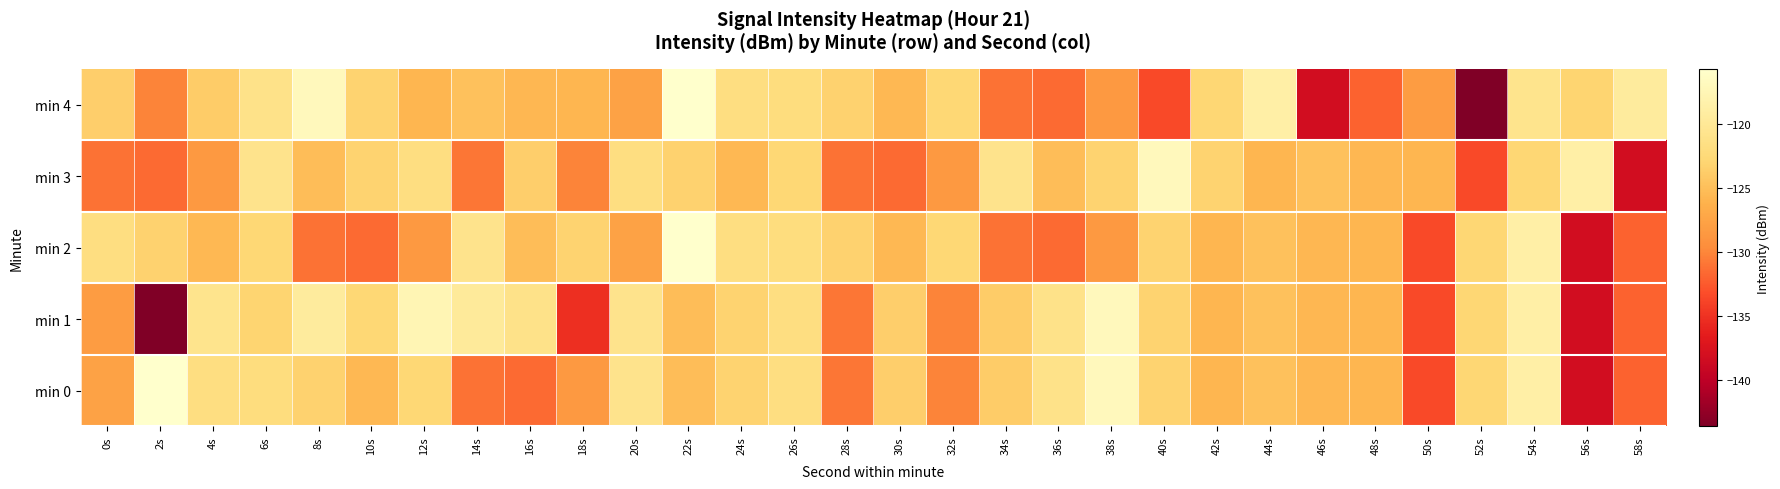

Reading left to right, list all the values displayed in this chart.

min 0: 0s=-127.6	2s=-115.7	4s=-121.8	6s=-122.0	8s=-123.3	10s=-125.5	12s=-122.8	14s=-131.2	16s=-131.5	18s=-128.6	20s=-121.0	22s=-125.2	24s=-123.2	26s=-121.7	28s=-130.9	30s=-123.6	32s=-130.1	34s=-123.8	36s=-121.1	38s=-117.0	40s=-123.2	42s=-125.8	44s=-124.8	46s=-125.7	48s=-125.8	50s=-133.5	52s=-122.9	54s=-118.8	56s=-138.2	58s=-132.0
min 1: 0s=-128.2	2s=-143.6	4s=-120.8	6s=-123.1	8s=-119.5	10s=-122.7	12s=-117.6	14s=-119.7	16s=-121.1	18s=-135.1	20s=-121.0	22s=-125.2	24s=-123.2	26s=-121.7	28s=-130.9	30s=-123.6	32s=-130.1	34s=-123.8	36s=-121.1	38s=-117.0	40s=-123.2	42s=-125.8	44s=-124.8	46s=-125.7	48s=-125.8	50s=-133.5	52s=-122.9	54s=-118.8	56s=-138.2	58s=-132.0
min 2: 0s=-121.8	2s=-123.3	4s=-125.5	6s=-122.8	8s=-131.2	10s=-131.5	12s=-128.6	14s=-121.0	16s=-125.2	18s=-123.2	20s=-127.6	22s=-115.7	24s=-121.8	26s=-122.0	28s=-123.3	30s=-125.5	32s=-122.8	34s=-131.2	36s=-131.5	38s=-128.6	40s=-123.2	42s=-125.8	44s=-124.8	46s=-125.7	48s=-125.8	50s=-133.5	52s=-122.9	54s=-118.8	56s=-138.2	58s=-132.0
min 3: 0s=-131.2	2s=-131.5	4s=-128.6	6s=-121.0	8s=-125.2	10s=-123.2	12s=-121.7	14s=-130.9	16s=-123.6	18s=-130.1	20s=-121.8	22s=-123.3	24s=-125.5	26s=-122.8	28s=-131.2	30s=-131.5	32s=-128.6	34s=-121.0	36s=-125.2	38s=-123.2	40s=-117.0	42s=-123.2	44s=-125.8	46s=-124.8	48s=-125.7	50s=-125.8	52s=-133.5	54s=-122.9	56s=-118.8	58s=-138.2
min 4: 0s=-123.6	2s=-130.1	4s=-123.8	6s=-121.1	8s=-117.0	10s=-123.2	12s=-125.8	14s=-124.8	16s=-125.7	18s=-125.8	20s=-127.6	22s=-115.7	24s=-121.8	26s=-122.0	28s=-123.3	30s=-125.5	32s=-122.8	34s=-131.2	36s=-131.5	38s=-128.6	40s=-133.5	42s=-122.9	44s=-118.8	46s=-138.2	48s=-132.0	50s=-128.2	52s=-143.6	54s=-120.8	56s=-123.1	58s=-119.5